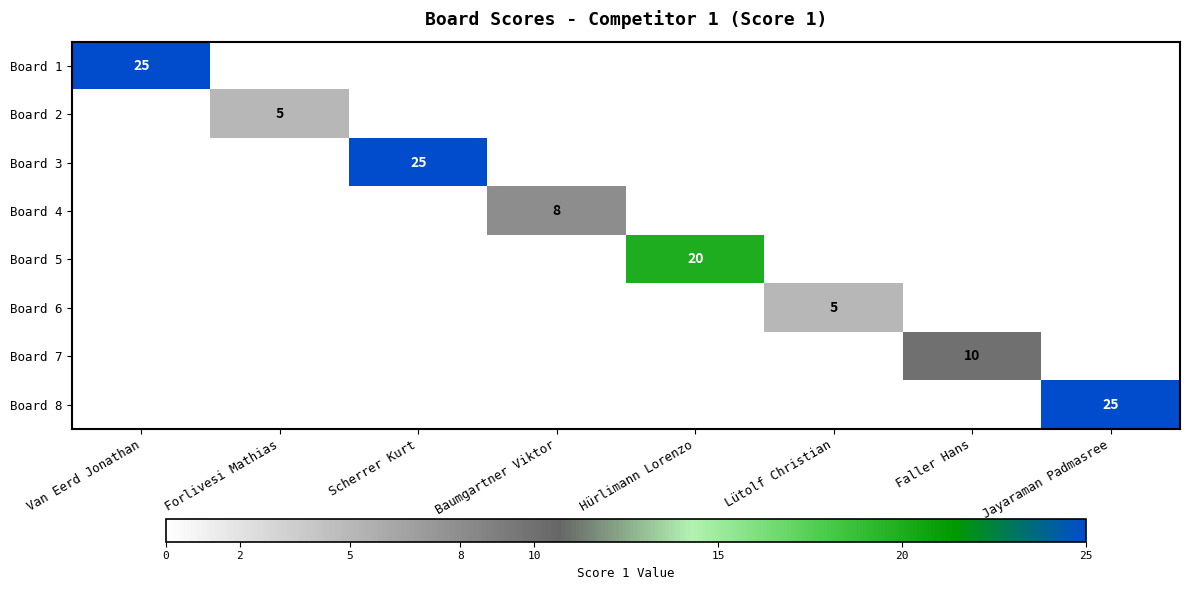

What is the maximum value for Board 5?

20